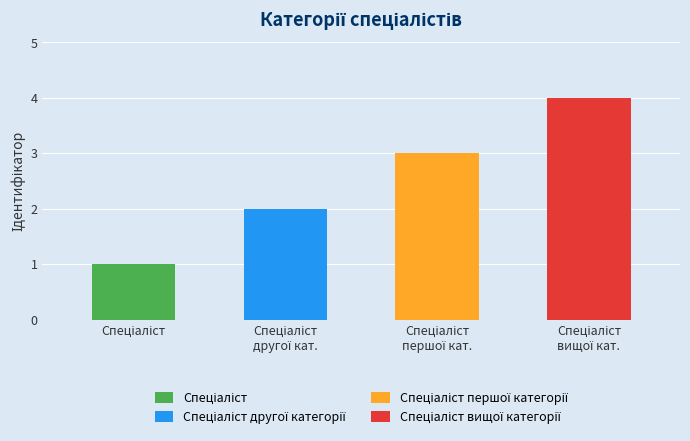

Reading left to right, extract all data points from this chart.

Спеціаліст=1	Спеціаліст другої категорії=2	Спеціаліст першої категорії=3	Спеціаліст вищої категорії=4